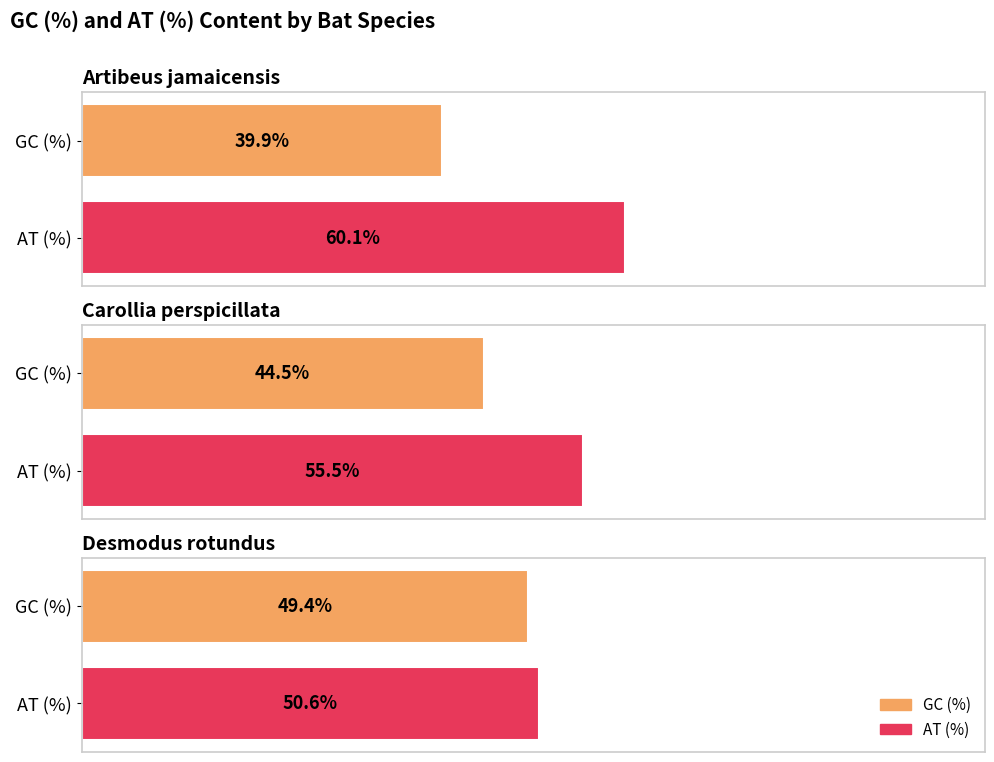

Does the chart contain any negative values?

No